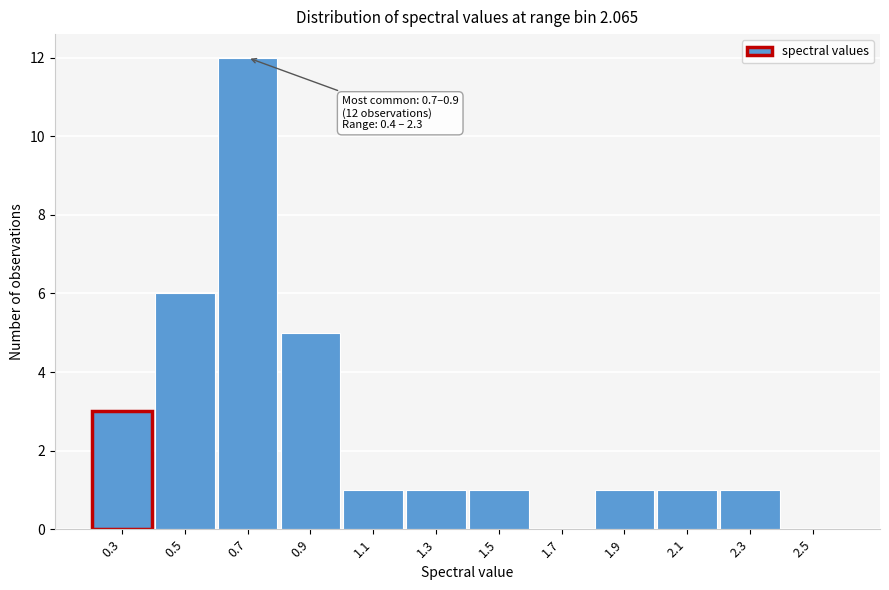

Reading left to right, what are all the values shown in this chart?

0.3=3	0.5=6	0.7=12	0.9=5	1.1=1	1.3=1	1.5=1	1.7=0	1.9=1	2.1=1	2.3=1	2.5=0